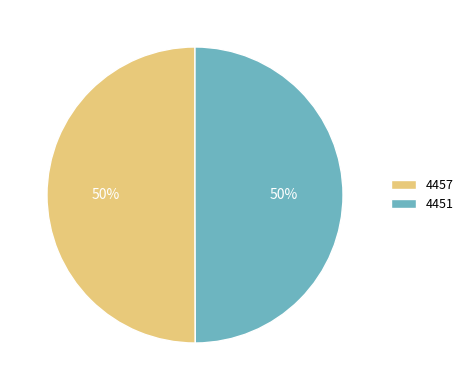

Approximately how many times larger is the value at 4457 compared to 4451?

1.0